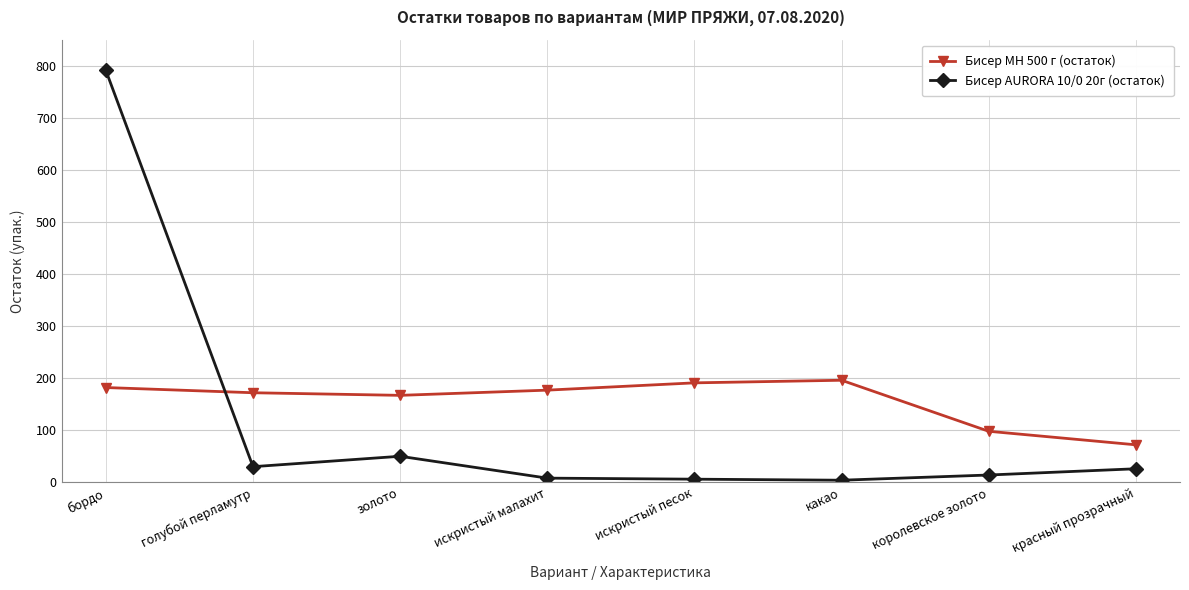

In Бисер MH 500 г (остаток), how many points are higher than both neighbors (excluding endpoints)?

1